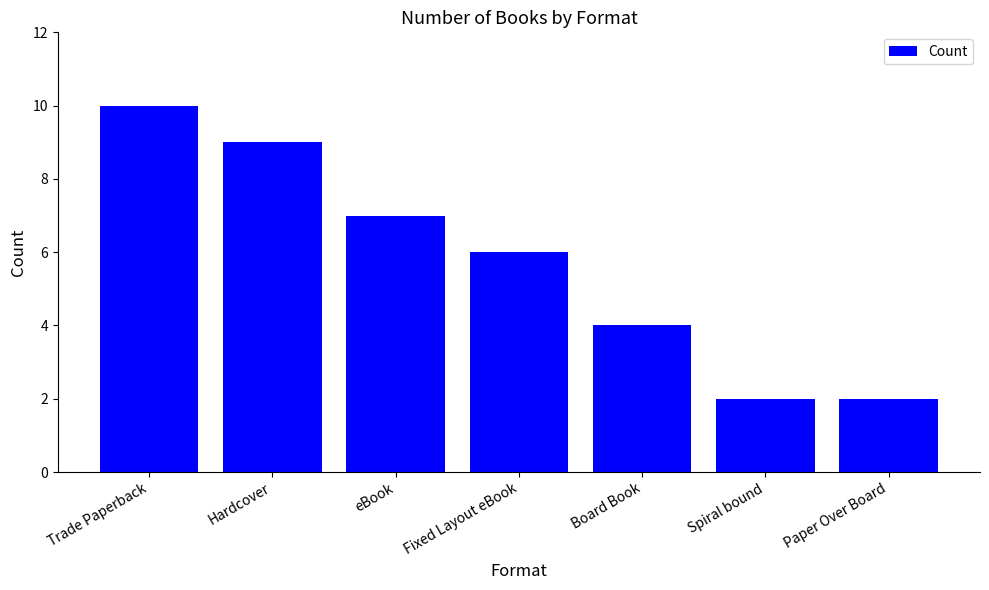

Read the value at Paper Over Board.

2